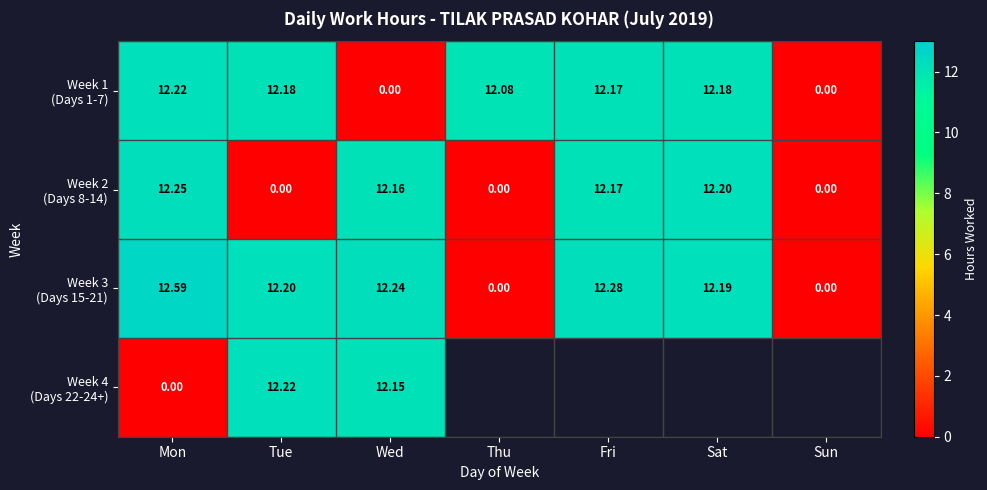

What is the sum of the Week 4 (Days 22-24+) values at Wed and Tue?

24.4